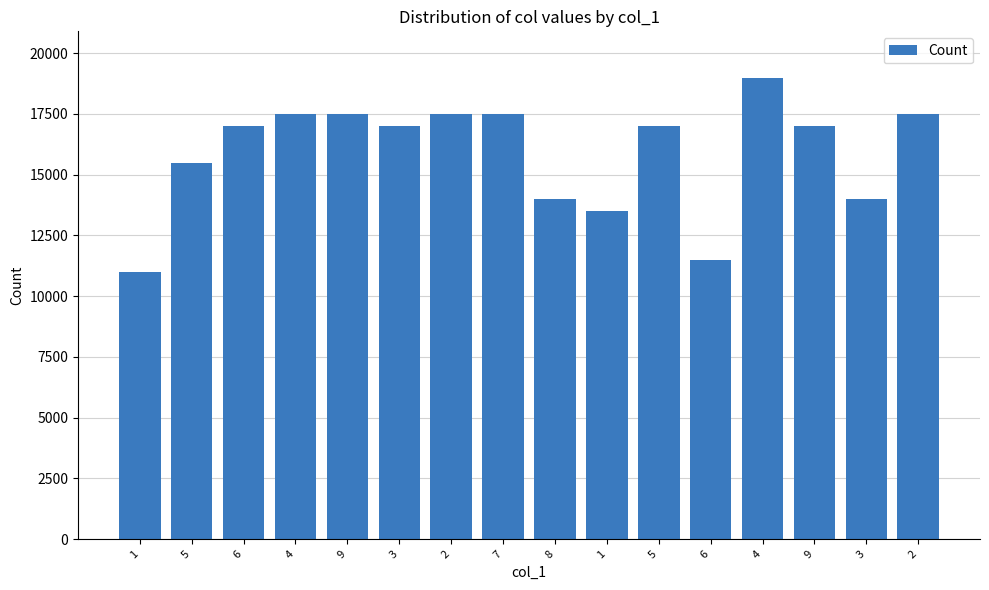

True or false: the data shows 24789 at 7.

False